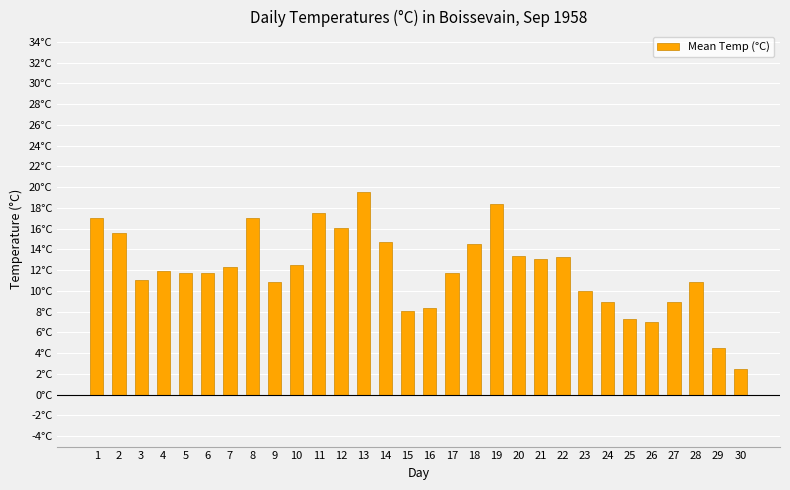

Which label corresponds to the smallest value in the chart?

30